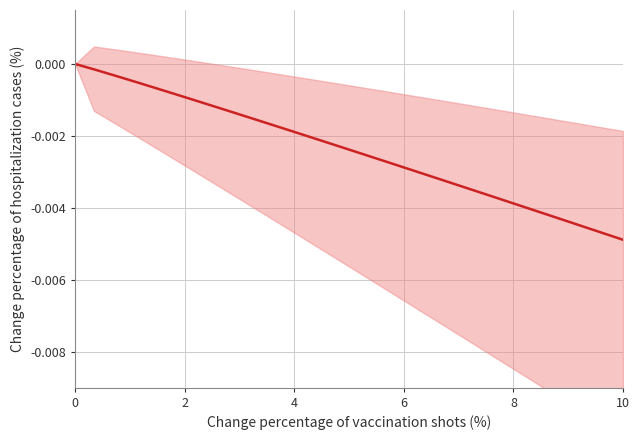

Is this an area chart (filled region under the line)?

No